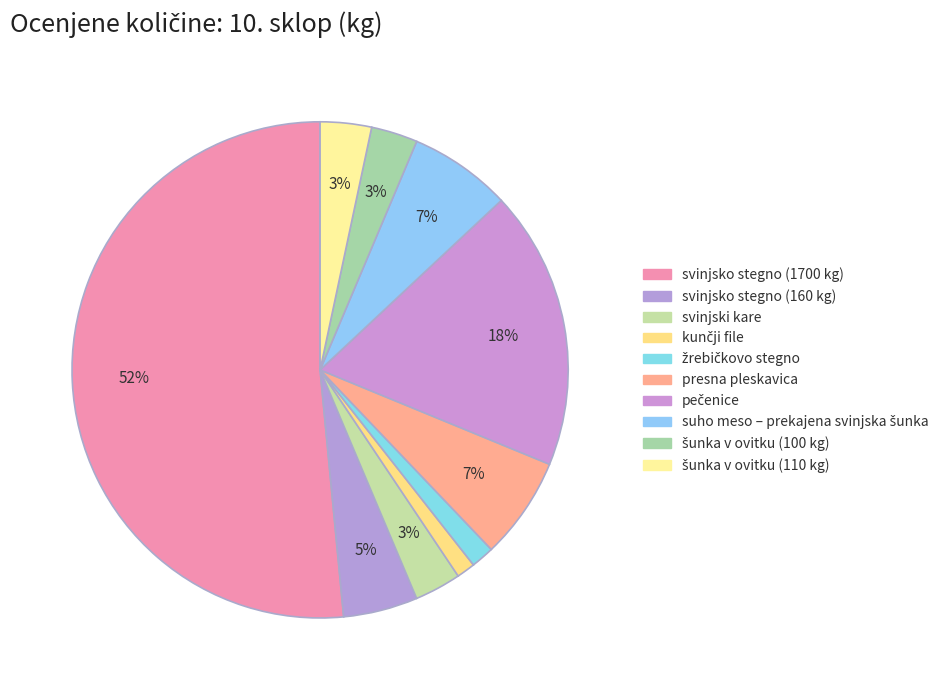

What is the largest slice in the pie chart?

svinjsko stegno (1700 kg)